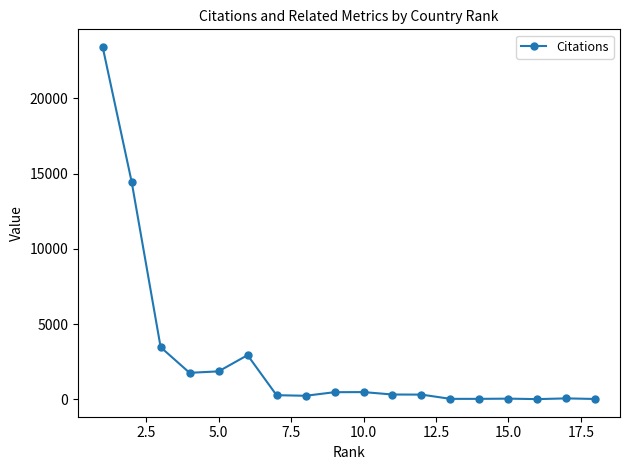

Is this an area chart (filled region under the line)?

No